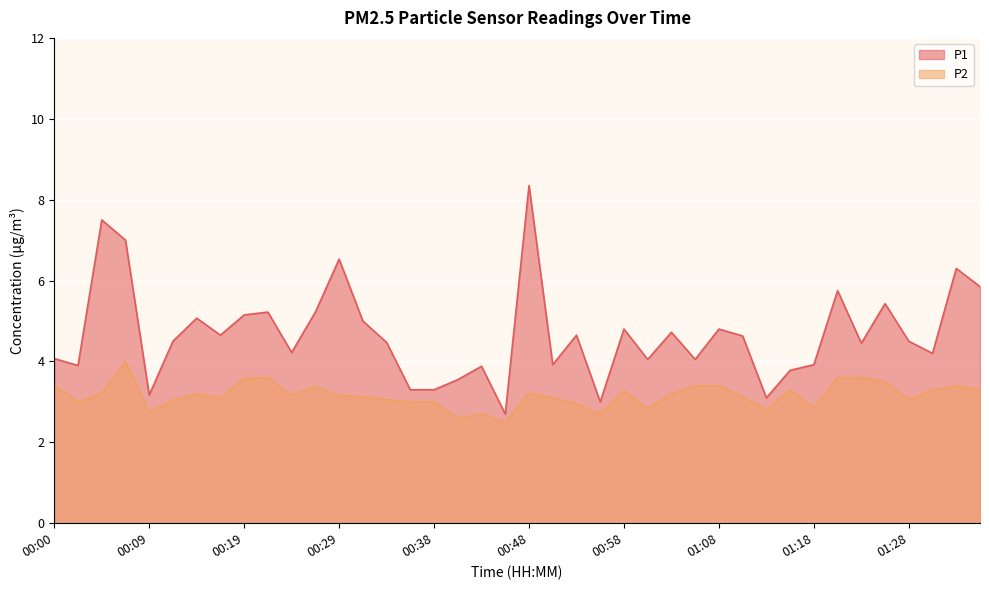

What is the difference between the second highest and second lowest values in the P1 series?

4.5